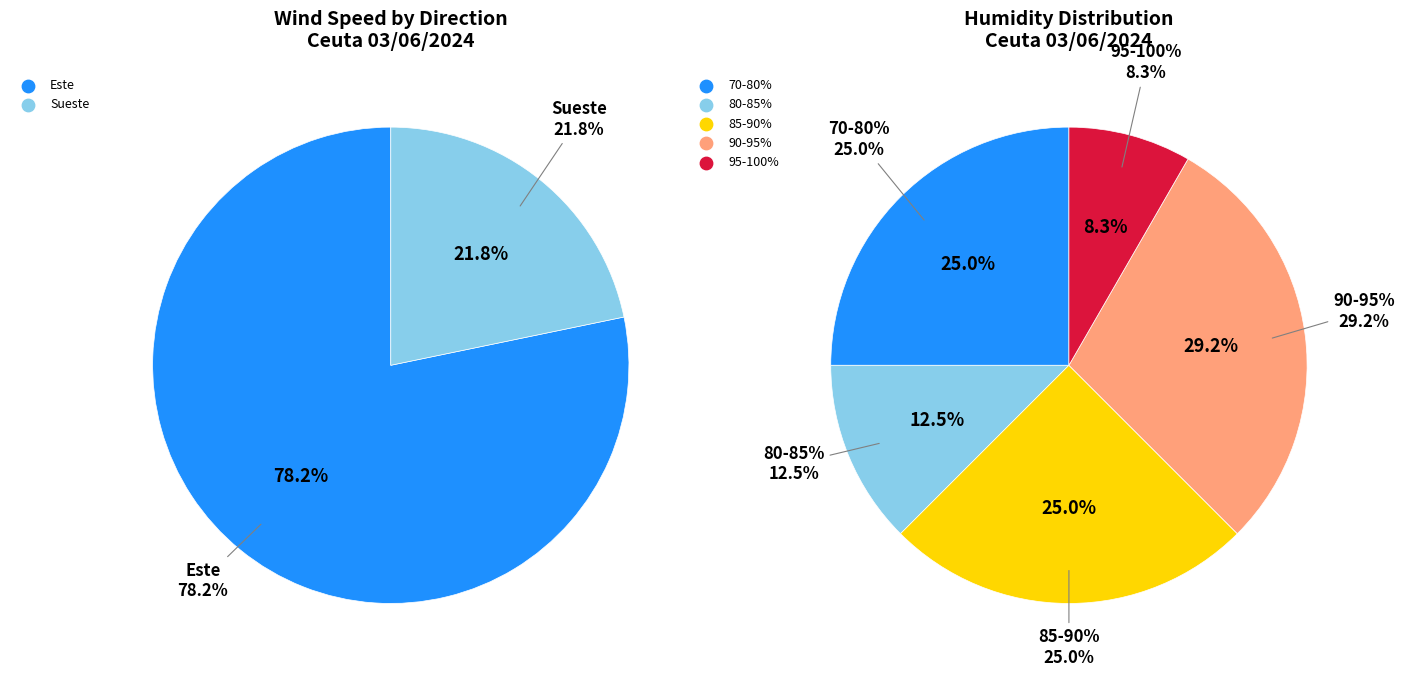

True or false: 12 accounts for 4% of the total.

True